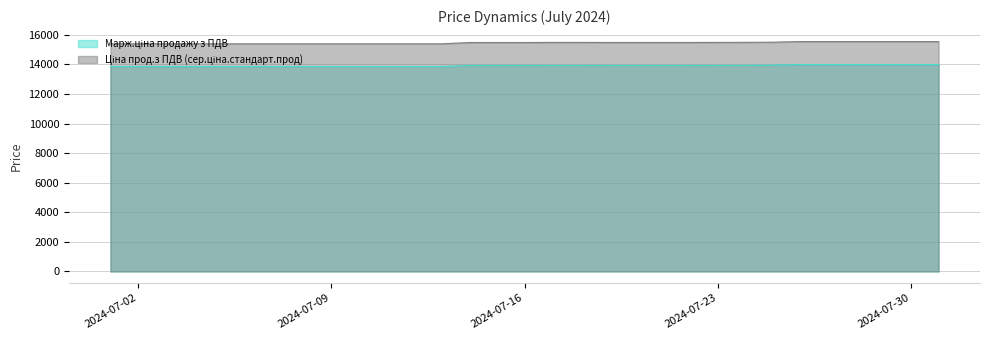

At which label does Ціна прод.з ПДВ (сер.ціна.стандарт.прод) reach its peak?

2024-07-26